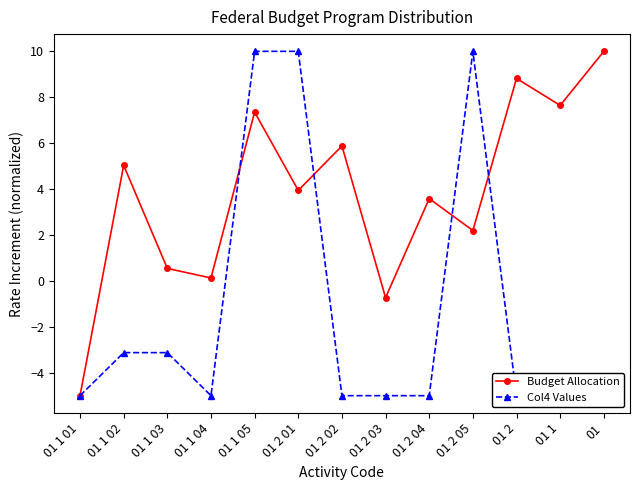

Rank the series by their maximum value, from lowest to highest.

Budget Allocation, Col4 Values